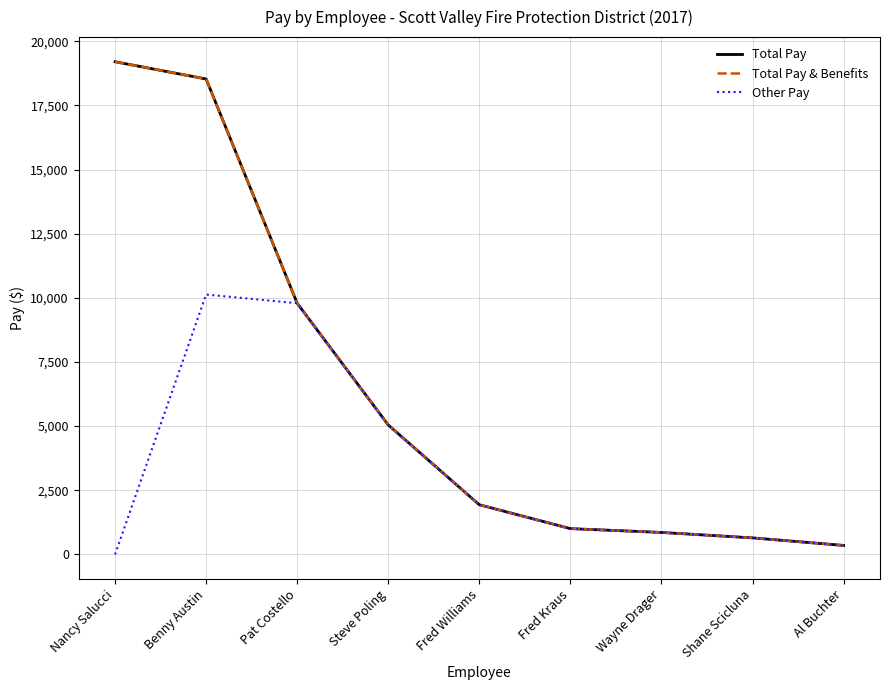

Does the chart have visible grid lines?

Yes